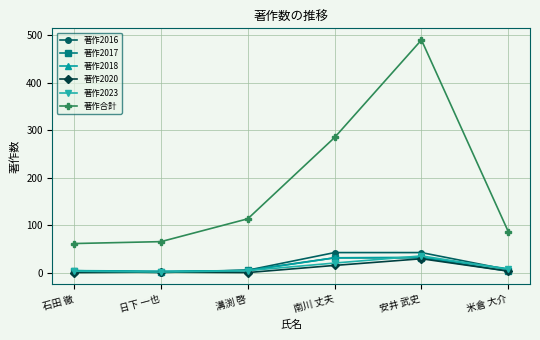

True or false: 著作2020 and 著作合計 cross at least once.

False